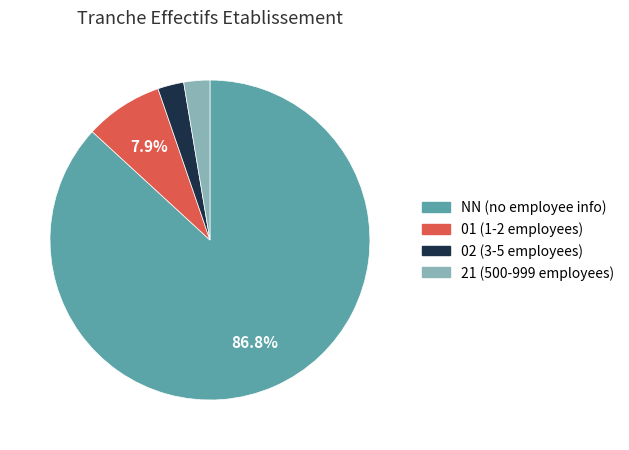

To the nearest percent, what is the average slice percentage?

25%